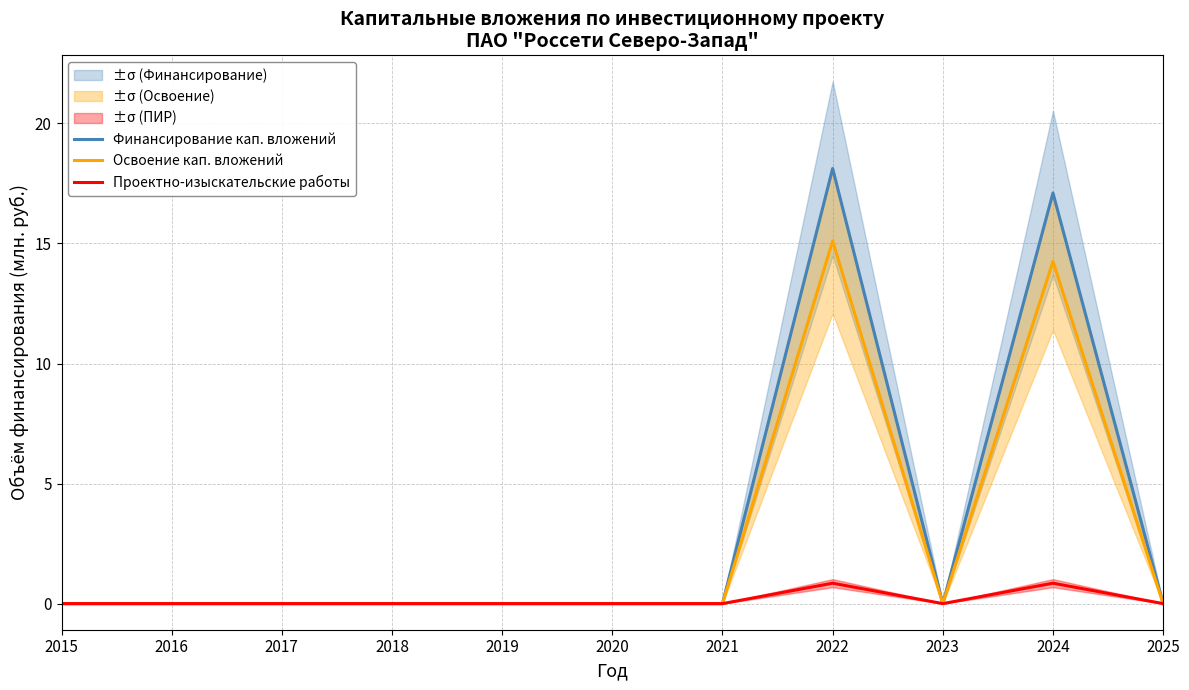

Between 2025 and 2018, which is larger?

2025